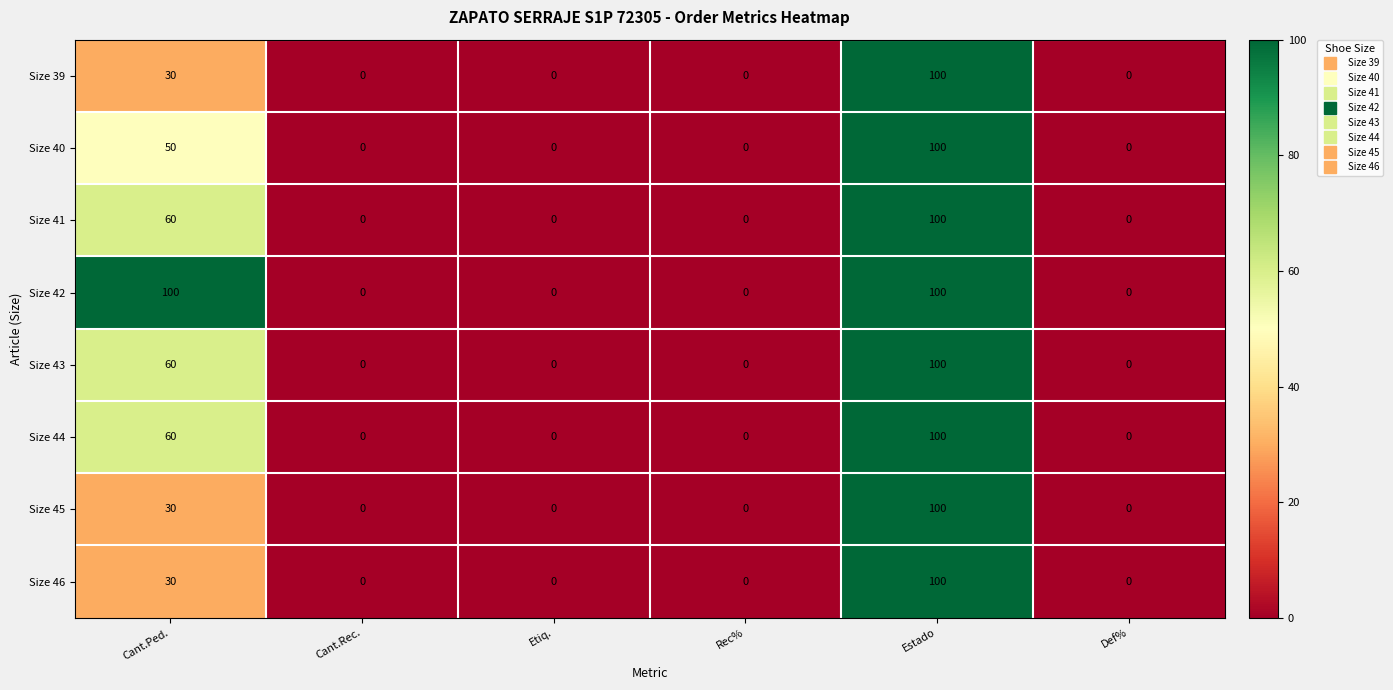

Count the Size 41 values in the range 0 to 60.

5